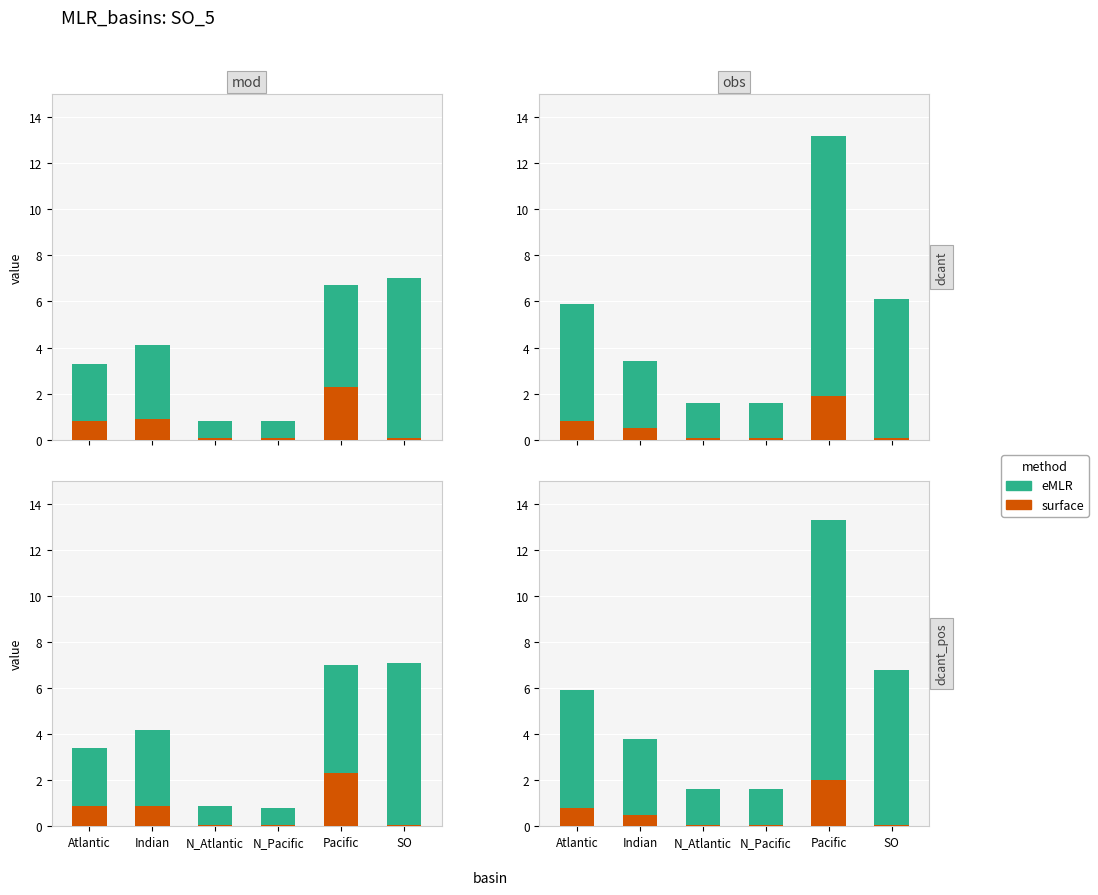

At which label does eMLR reach its peak?

Pacific